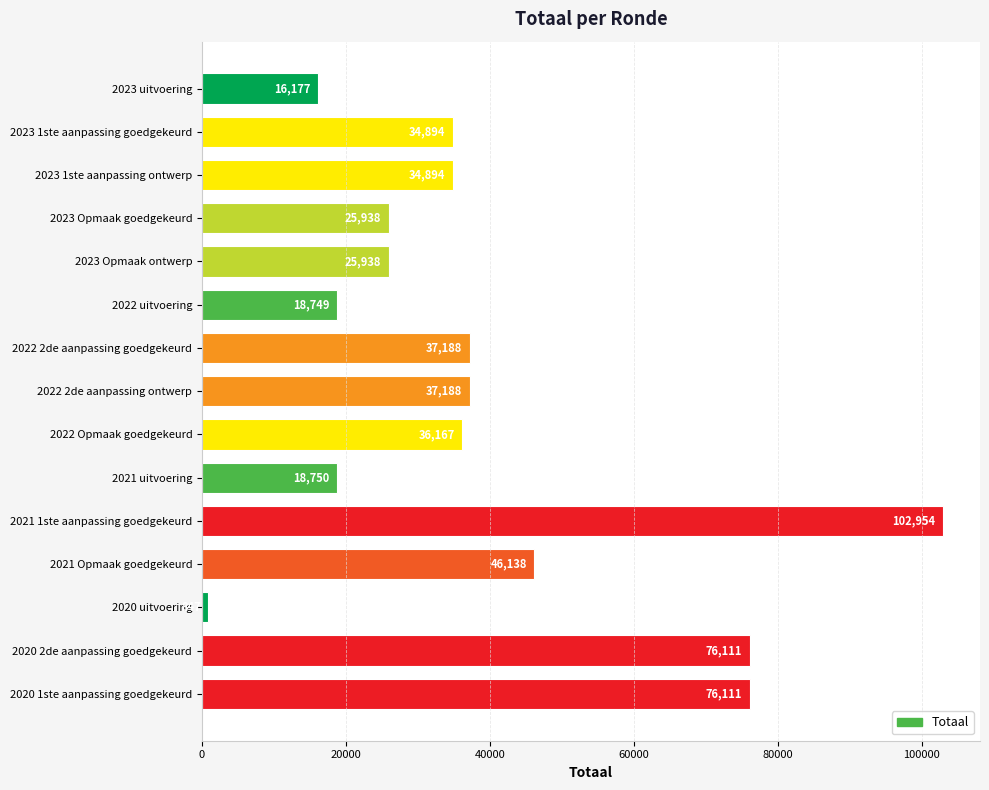

Count the number of categories in the chart.

15